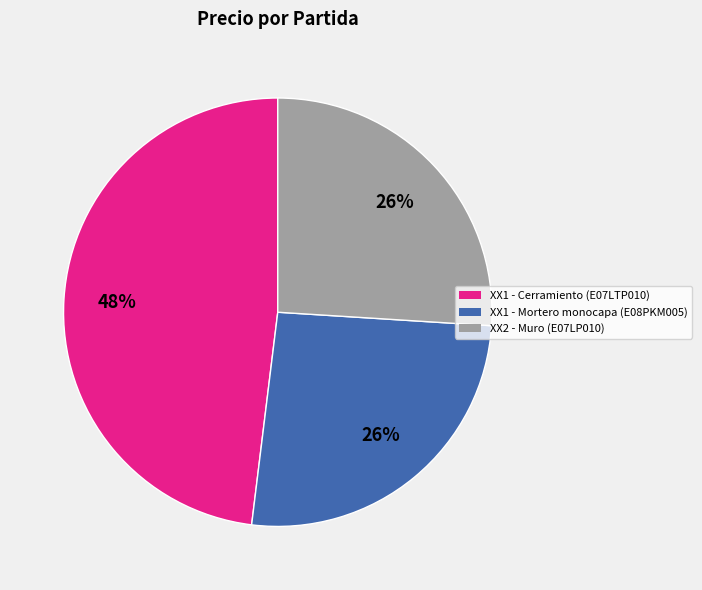

How many slices are in this pie chart?

3